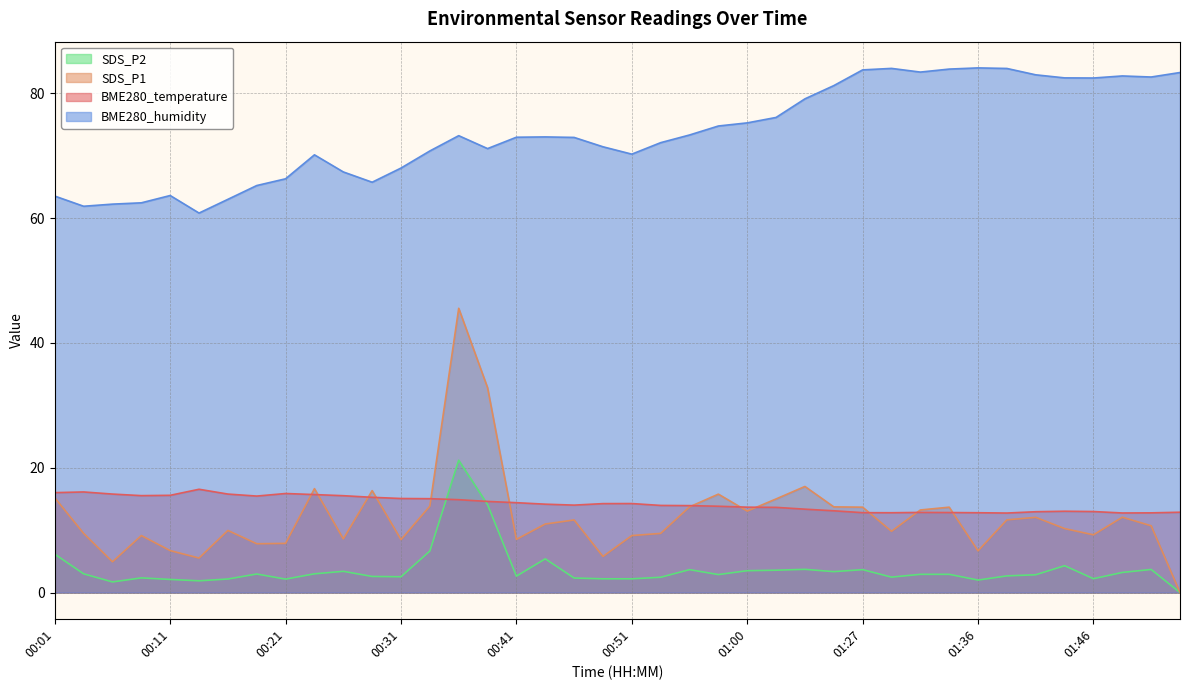

At which category is the sum across all series the highest?

00:36